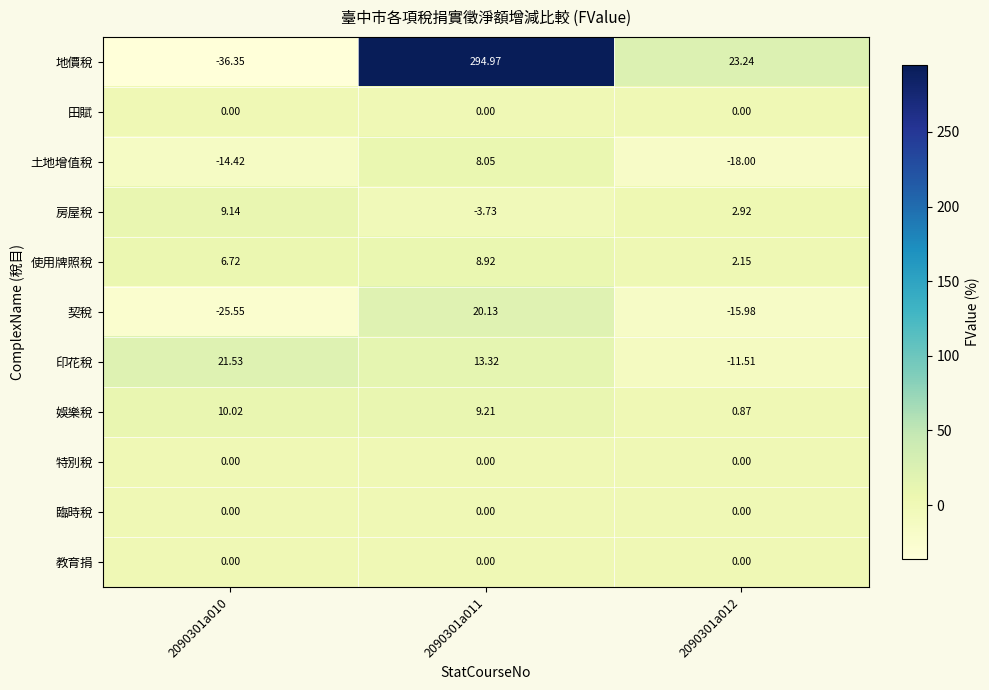

Is the value of 印花稅 at 2090301a010 greater than the value of 地價稅 at 2090301a010?

Yes